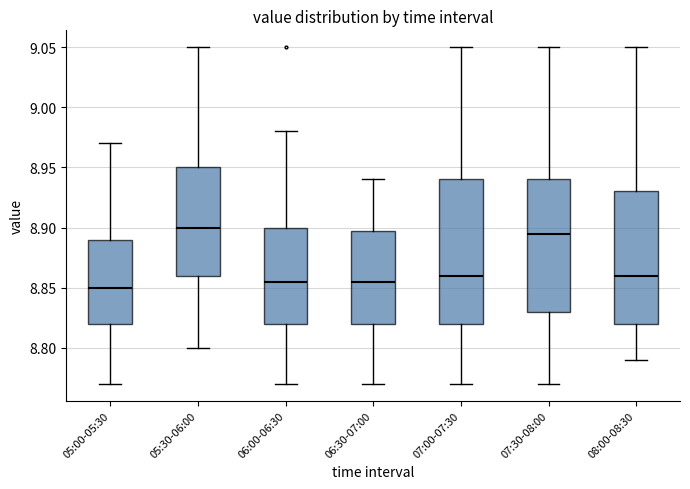

Which box has the lowest median line?

05:00-05:30